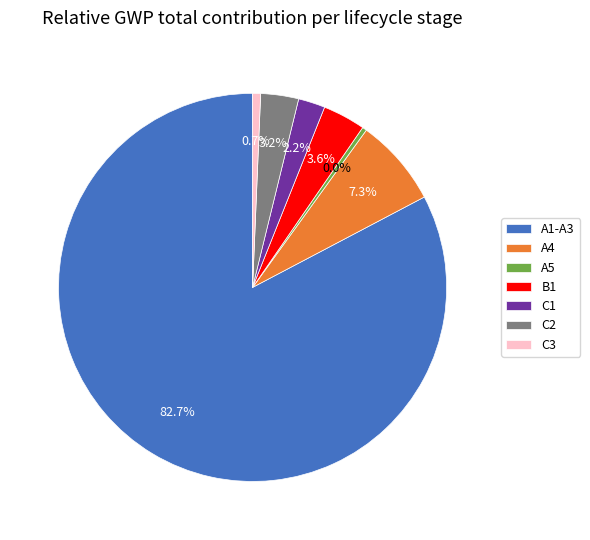

What percentage do C3 and C2 together represent?

3.8%